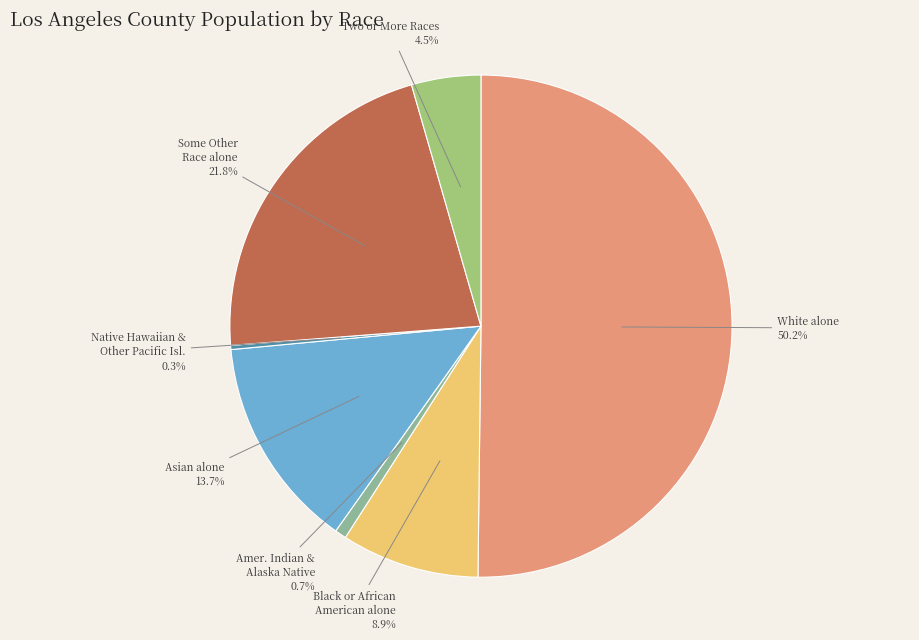

Which category accounts for the majority?

White alone